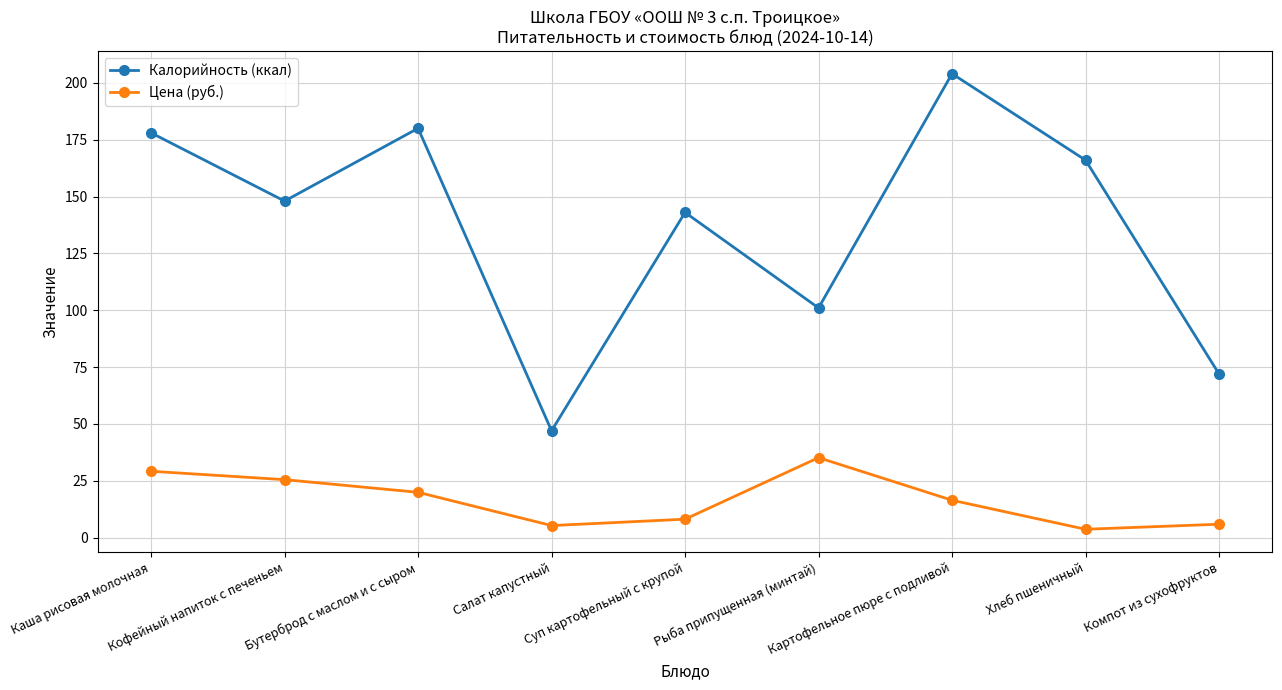

At which category is the sum across all series the highest?

Картофельное пюре с подливой